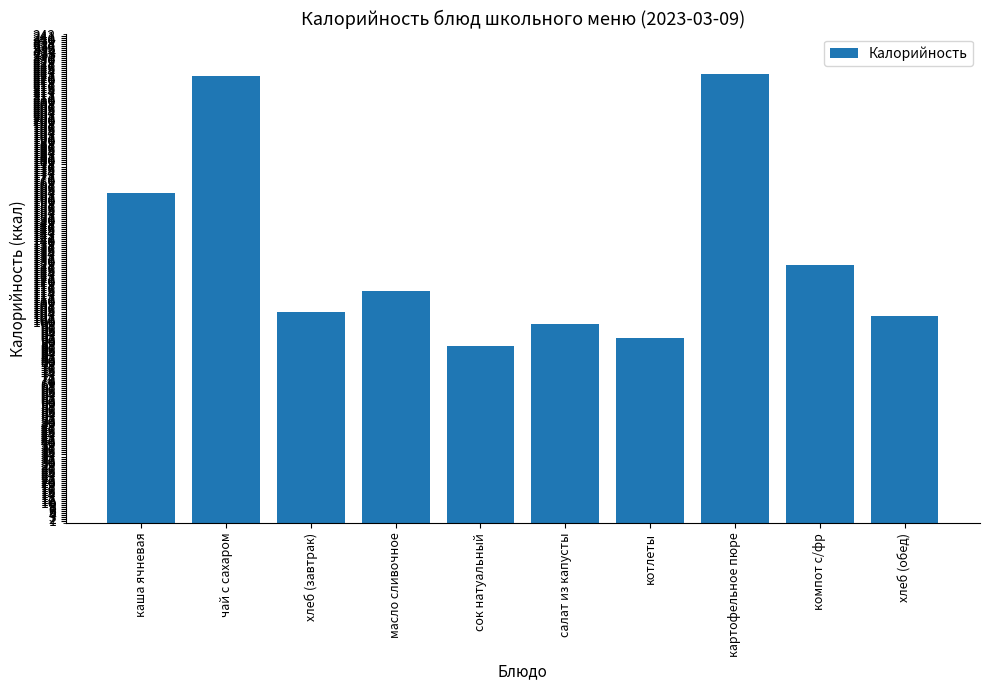

What is the maximum value shown in the chart?

223